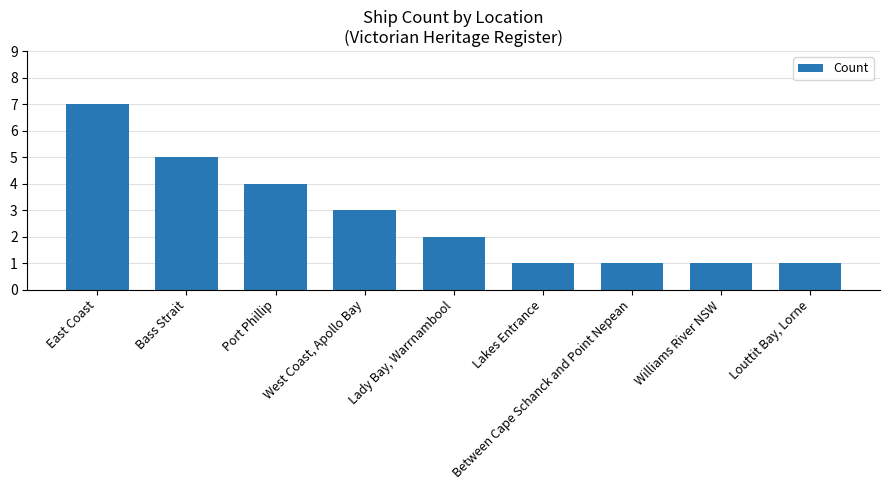

Between Lady Bay, Warrnambool and Between Cape Schanck and Point Nepean, which is larger?

Lady Bay, Warrnambool